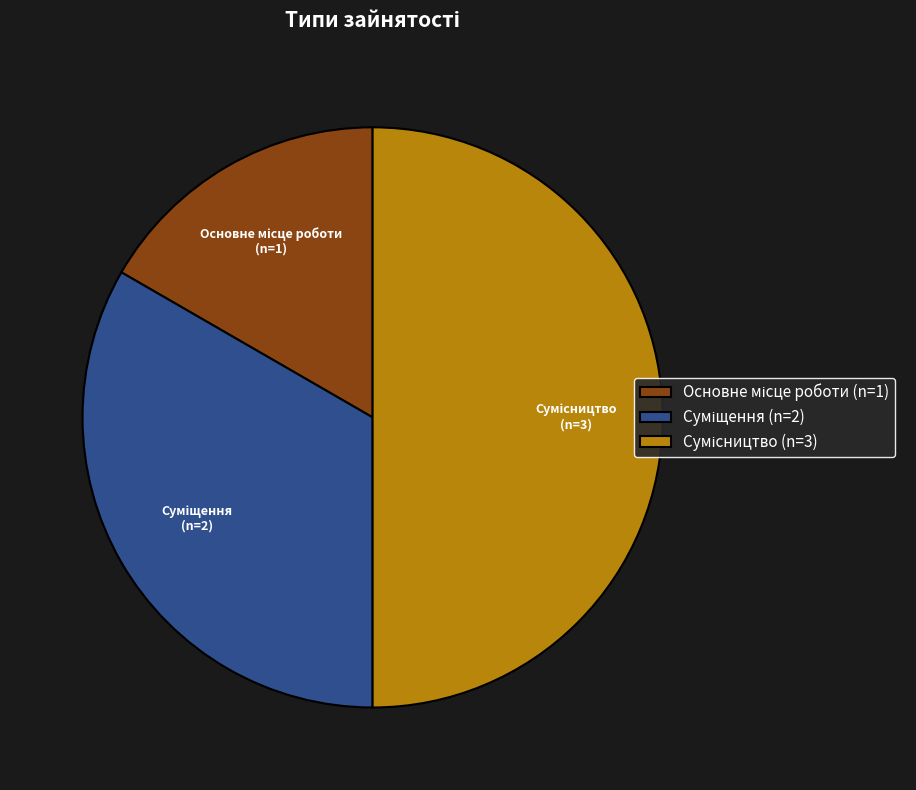

Rank the categories by value from highest to lowest.

Сумісництво, Суміщення, Основне місце роботи